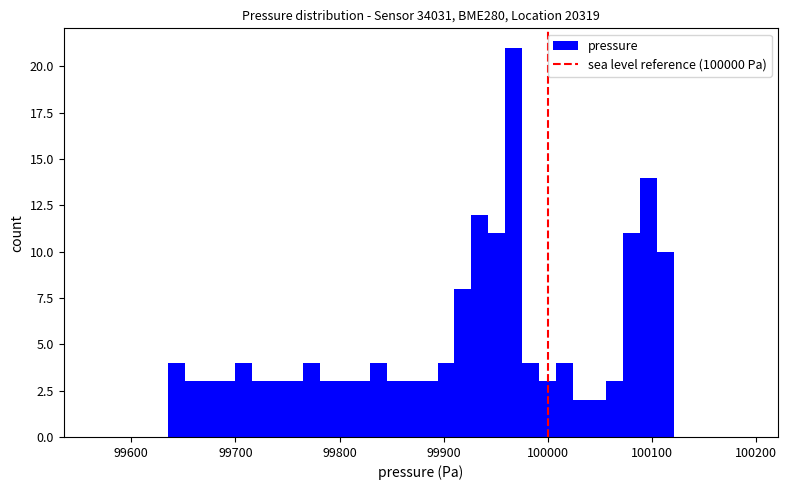

Around what value on the x-axis is the tallest bar? Give the approximate position of its centre, as read against the axis.

99970